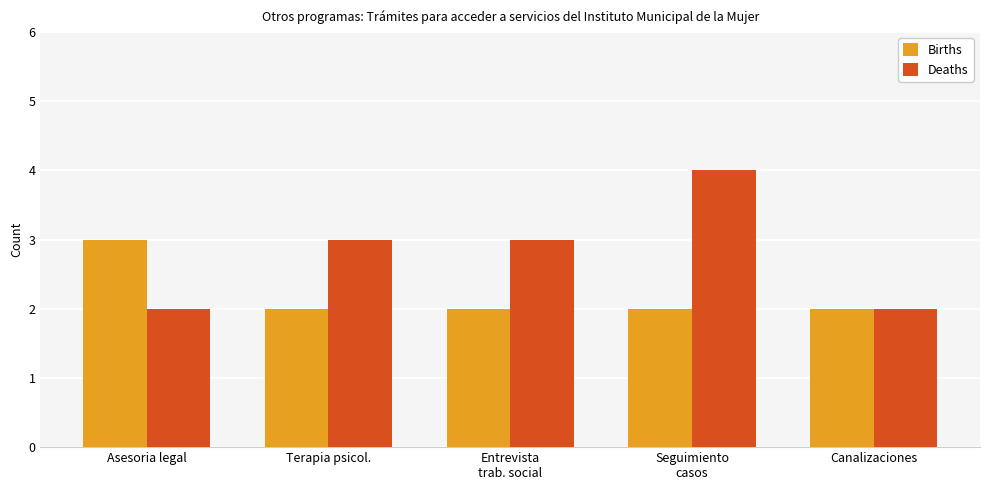

What is the difference between the maximum and second lowest values in the Deaths series?

2